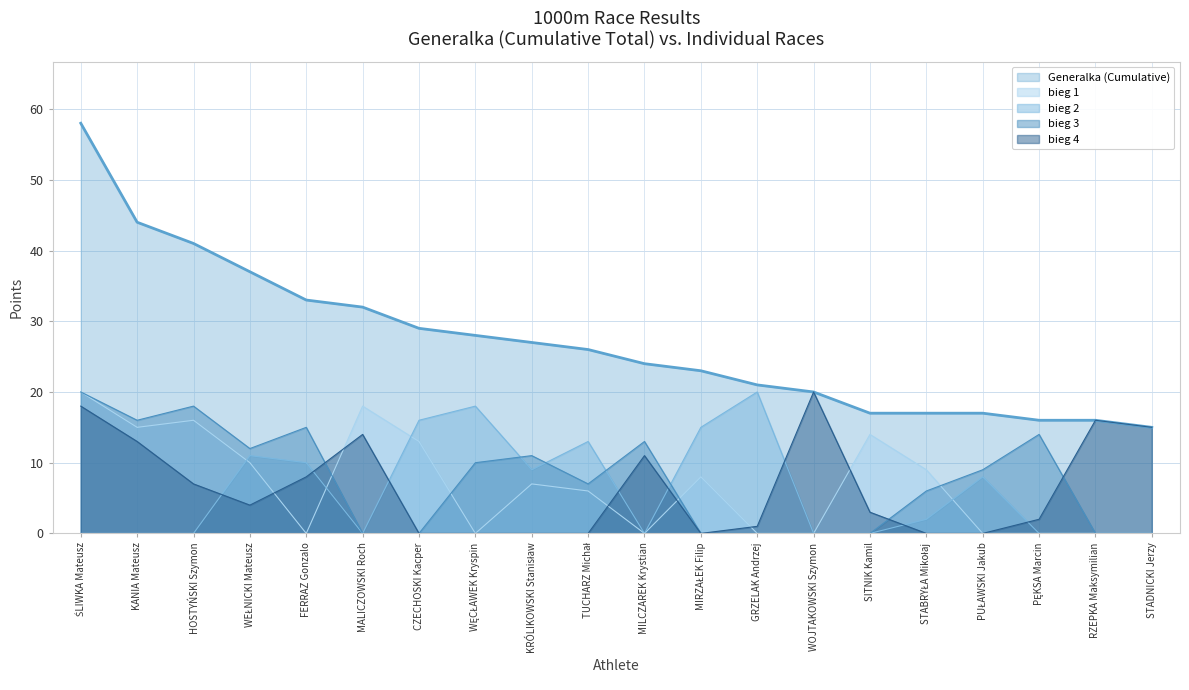

What is the difference between the bieg 4 values at MALICZOWSKI Roch and KANIA Mateusz?

1